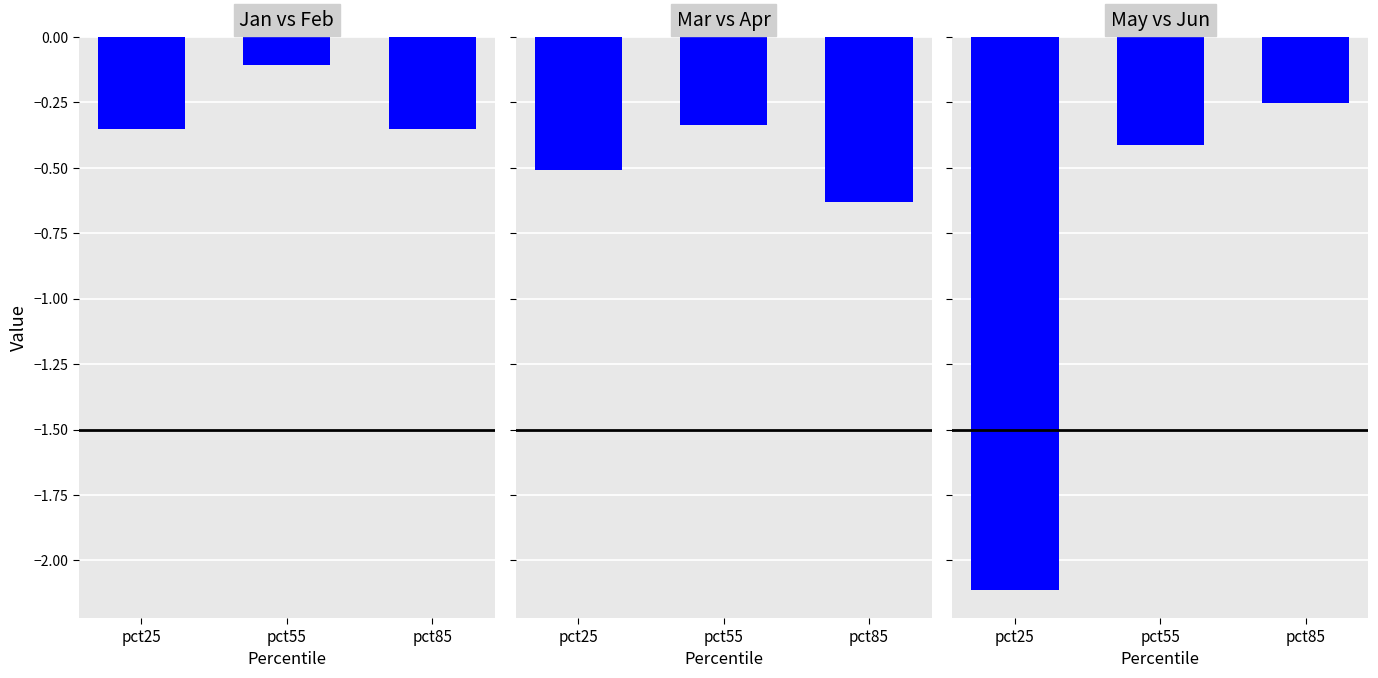

True or false: Jan vs Feb has a value of -0.1 at pct85.

False